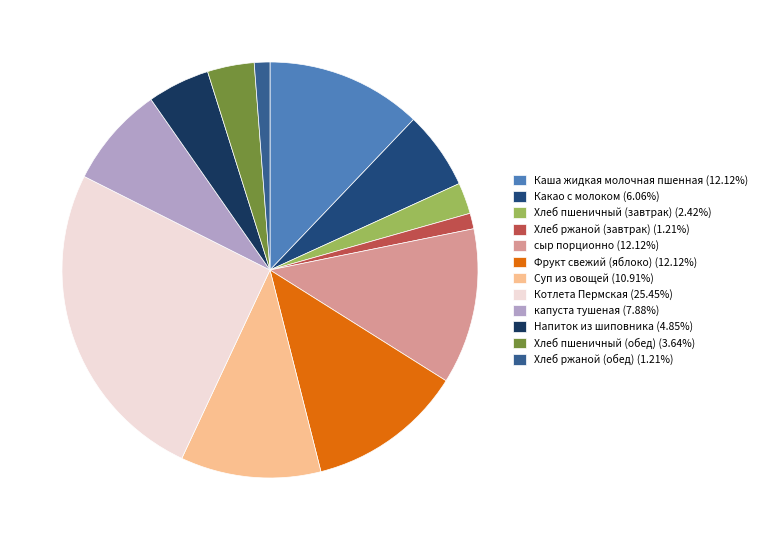

Does Какао с молоком account for over 50% of the chart?

No